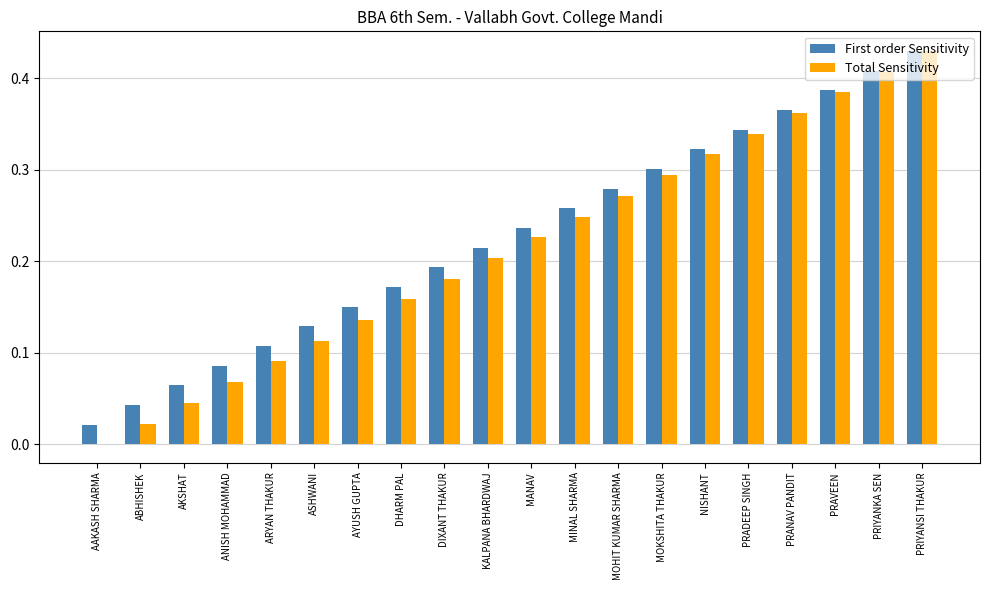

Which series has the largest total across all categories?

First order Sensitivity